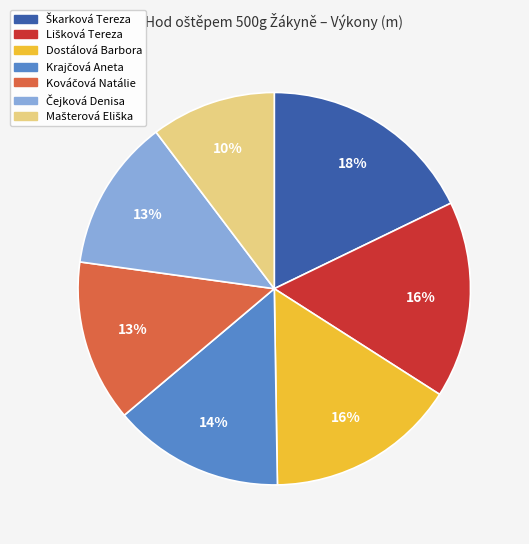

The Dostálová Barbora slice represents 16% of the pie. True or false?

True